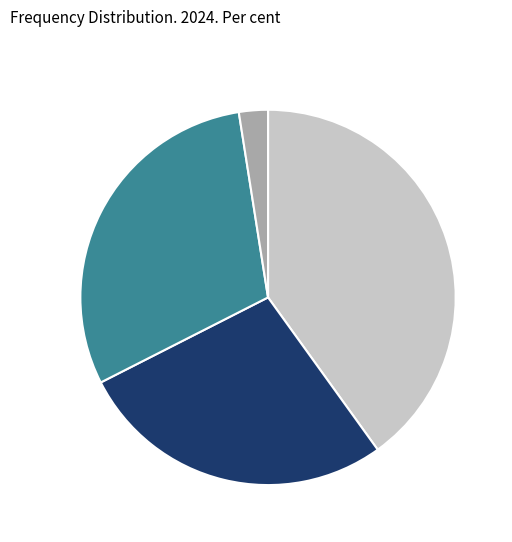

Is there any slice that represents more than half of the pie?

No